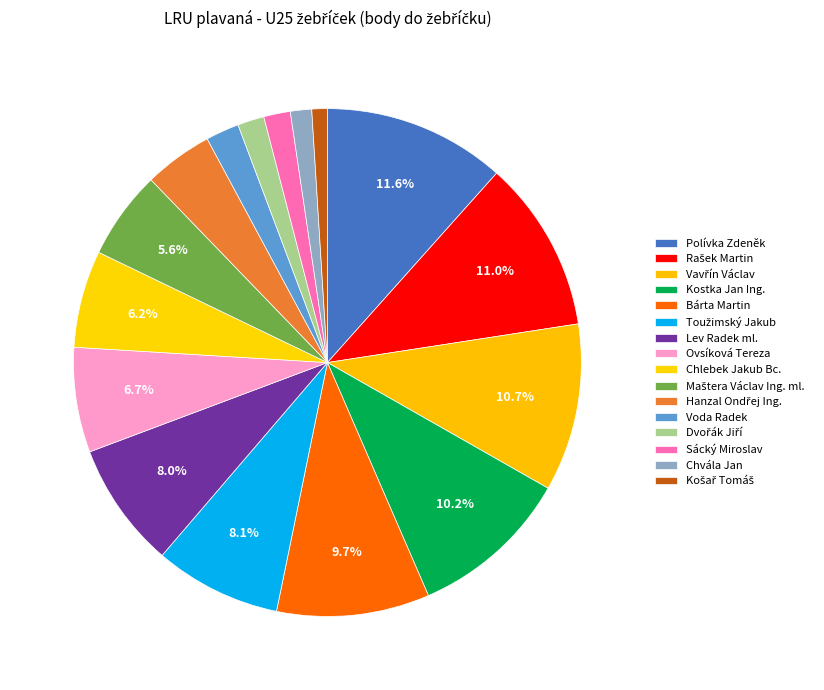

Which slice is the smallest?

Košař Tomáš